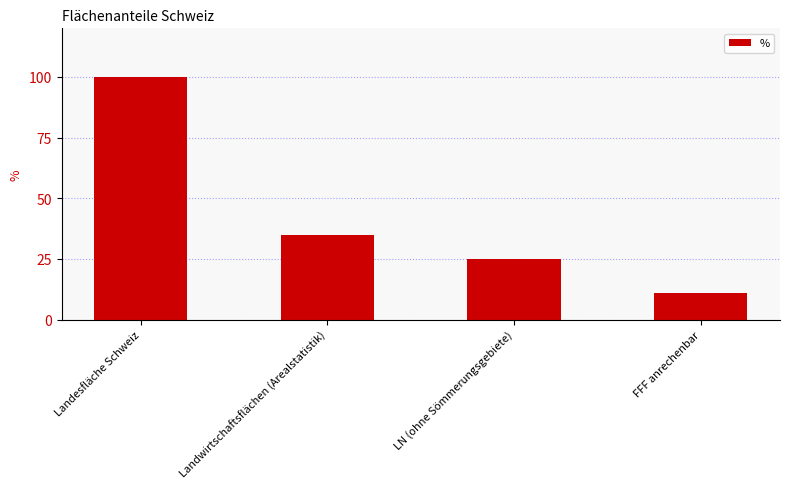

What is the label of the 4th bar from the left?

FFF anrechenbar